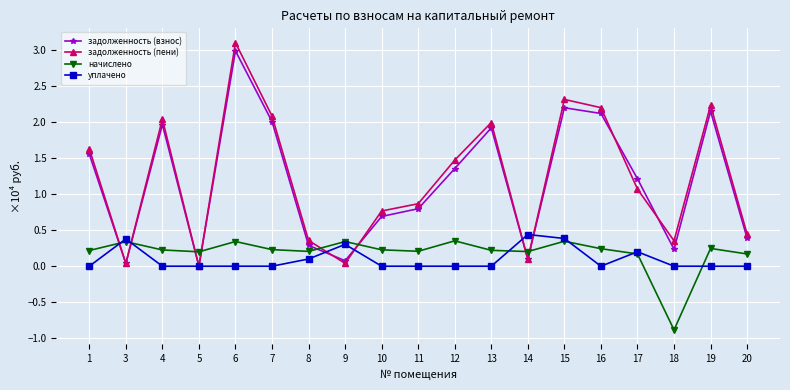

How many lines are shown in the chart?

4